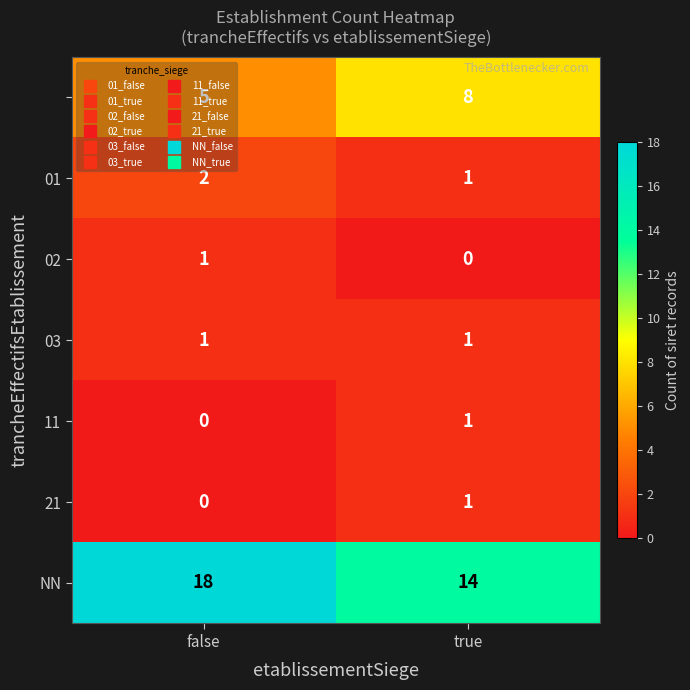

At which category is the sum across all series the highest?

false